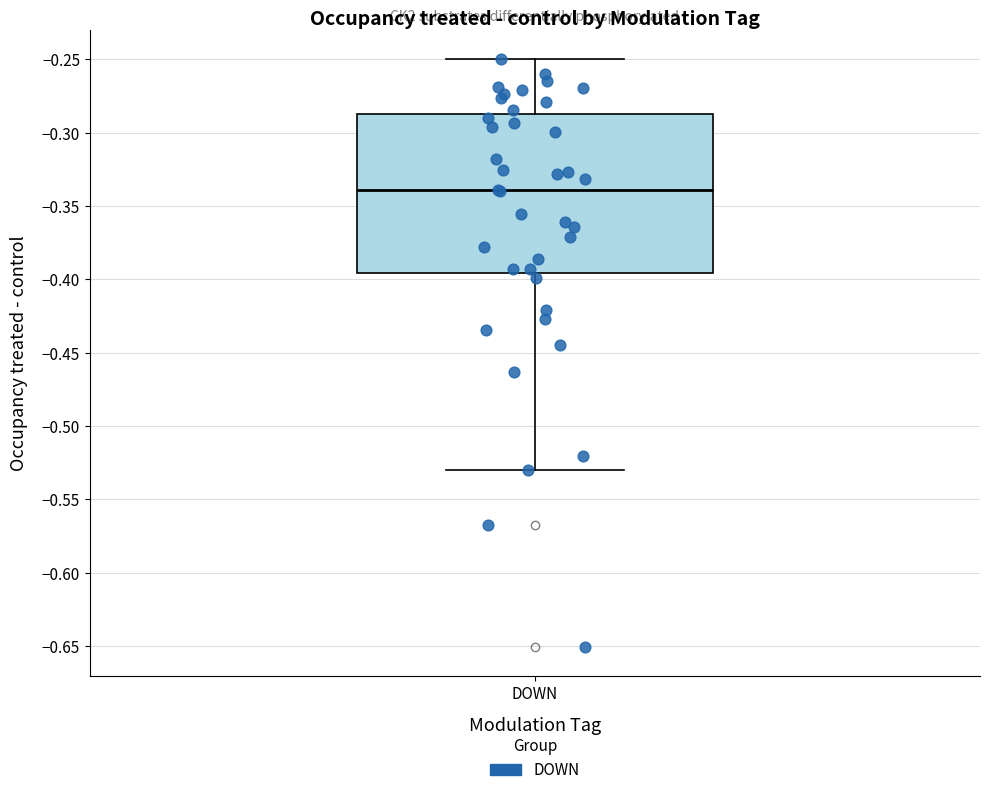

Transcribe this box plot: give where the median line is, the range the box spans, and where the two whiskers end, as read against the y-axis. The values are not printed on the chart, so give them approximately, as read against the axis.

median -0.340, box -0.395 to -0.285, whiskers -0.530 to -0.250